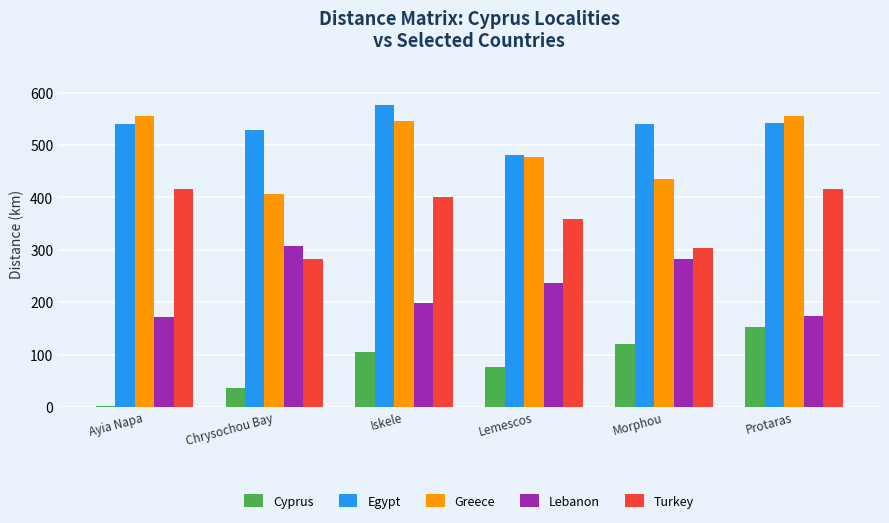

What is the sum of the Cyprus values at Morphou and Iskele?

224.4